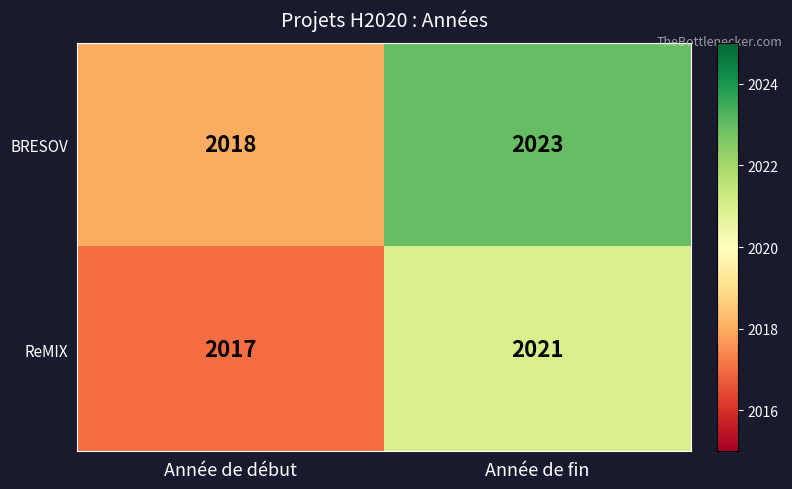

What is the maximum value shown in the chart?

2023